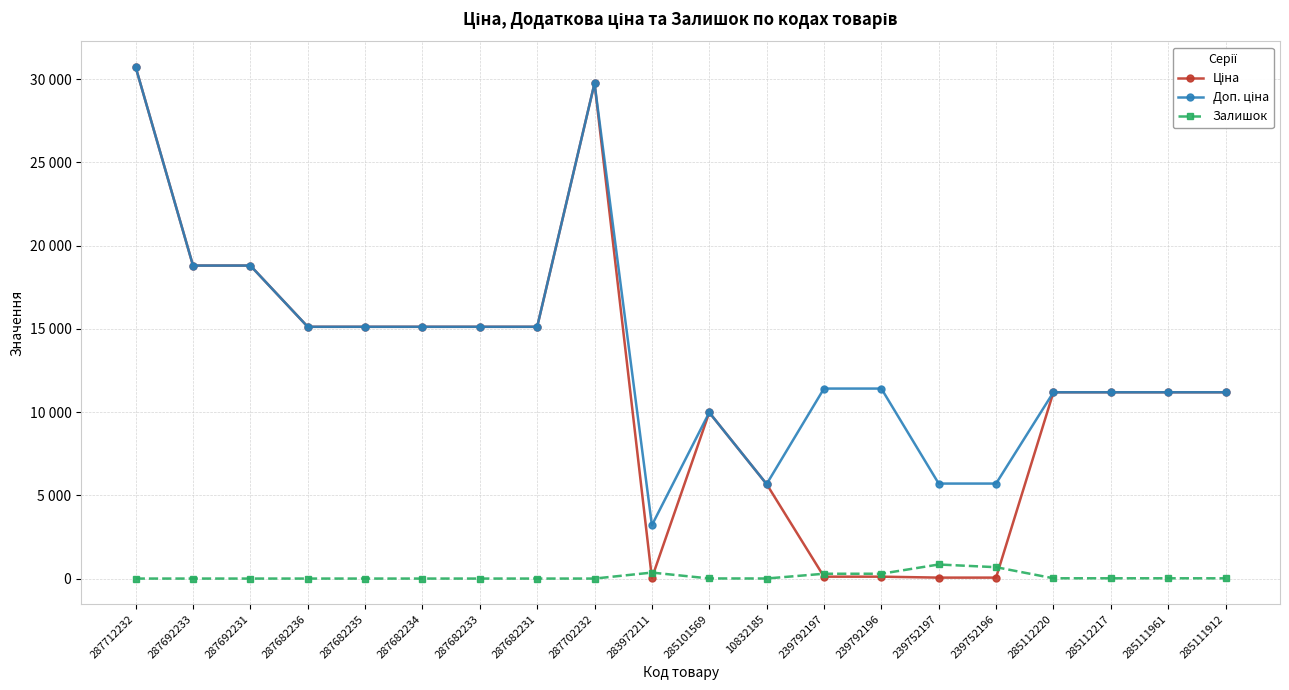

Does the chart have visible grid lines?

Yes